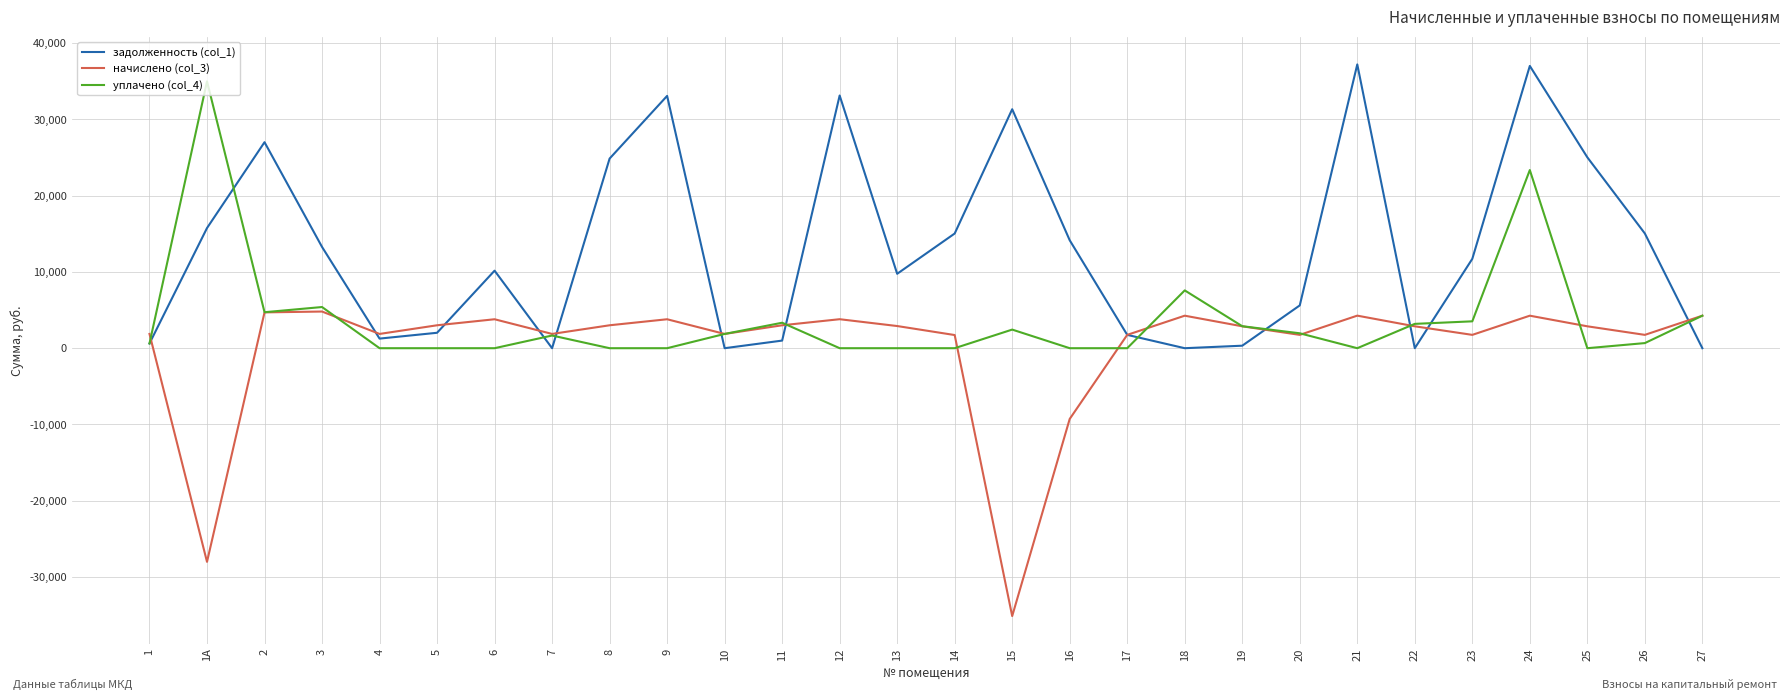

Rank the series at 6 from highest to lowest value.

задолженность (col_1), начислено (col_3), уплачено (col_4)